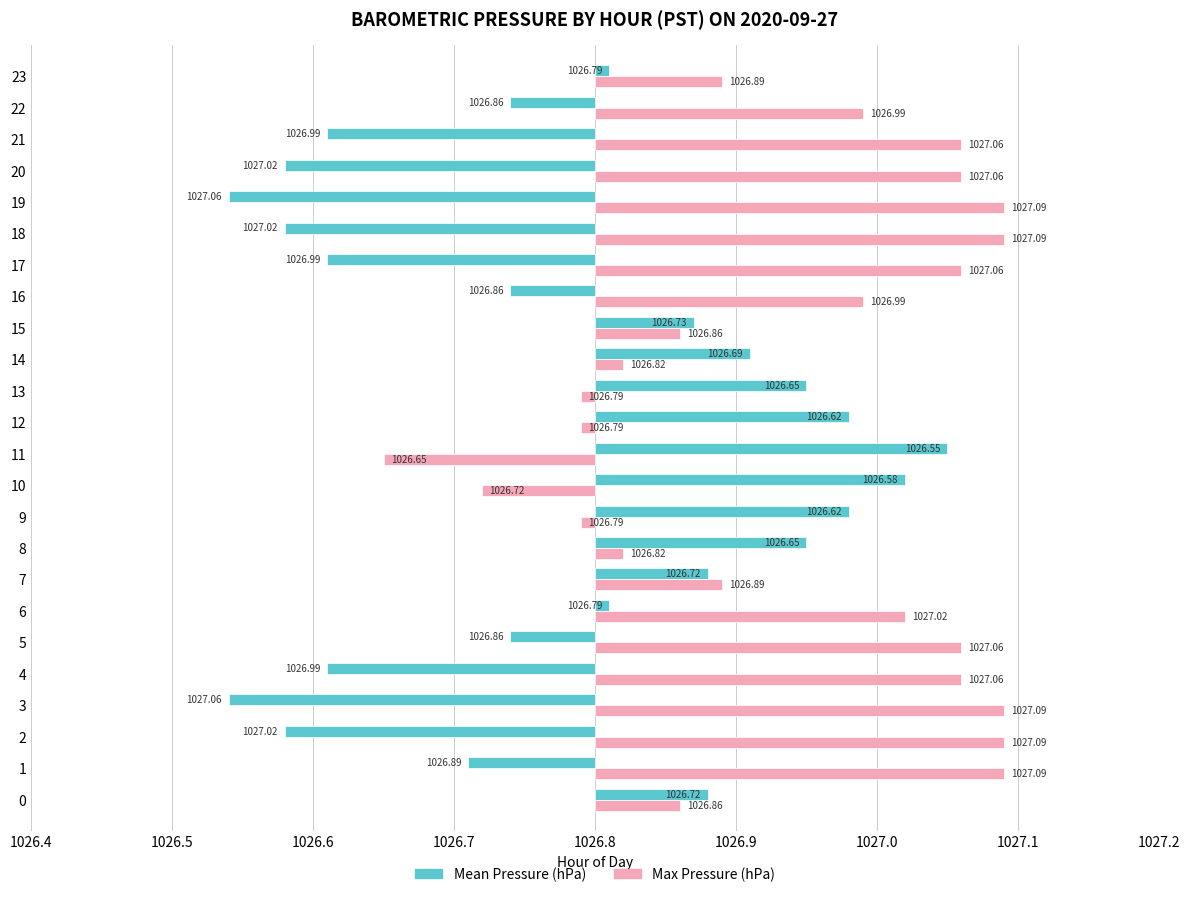

Are the bars grouped side by side (vs. stacked)?

Yes